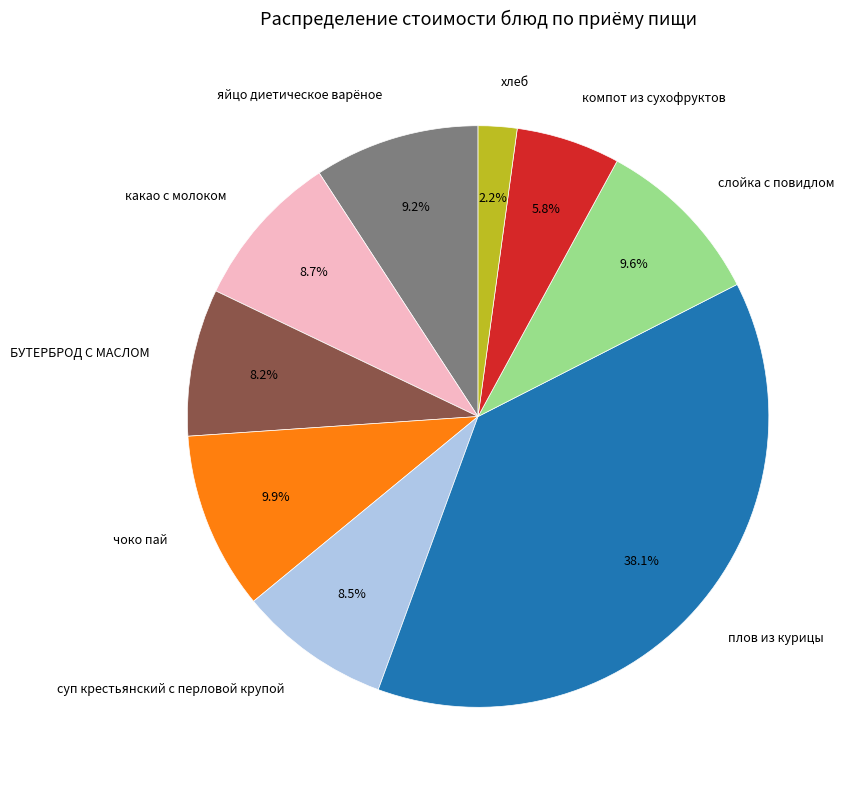

Does плов из курицы account for over 50% of the chart?

No